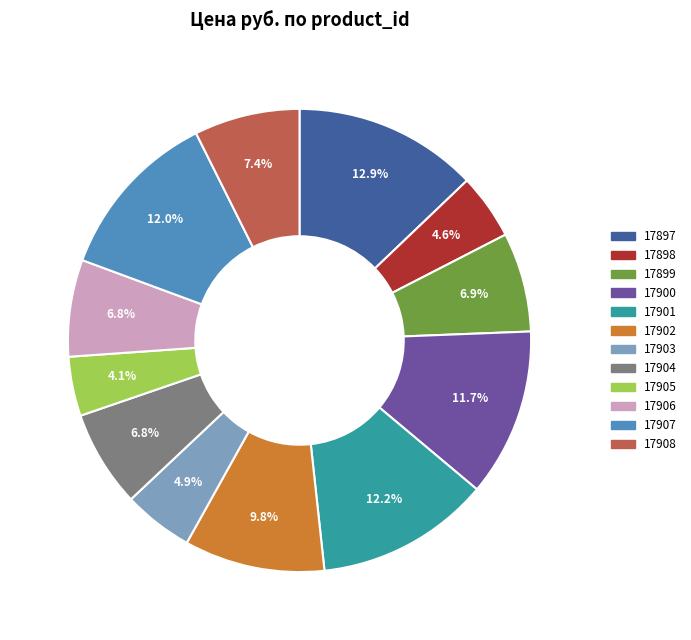

To the nearest percent, what percentage of the pie is 17903?

5%